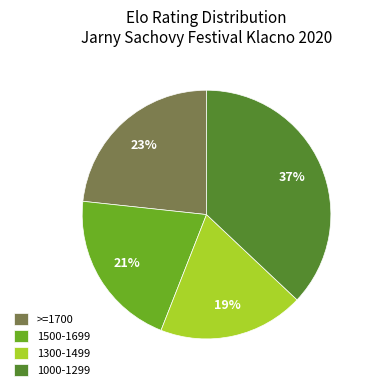

What percentage is the 1000-1299 slice, to the nearest percent?

37%